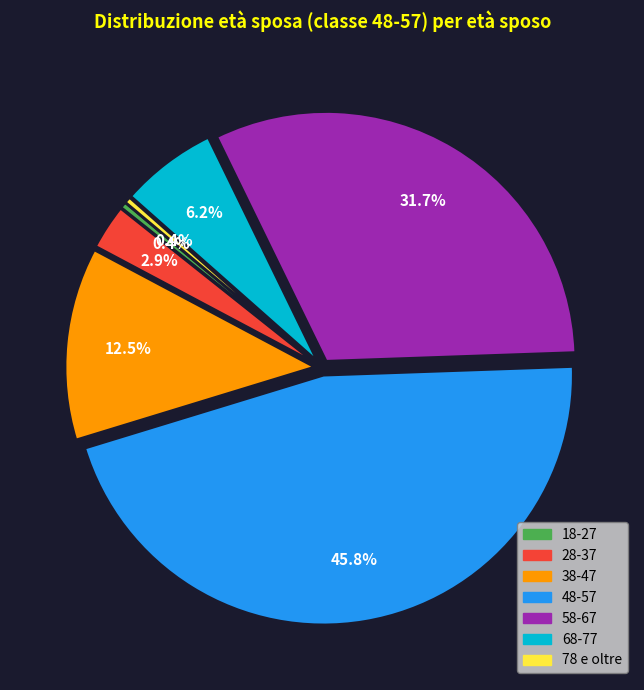

The 38-47 slice represents 26% of the pie. True or false?

False